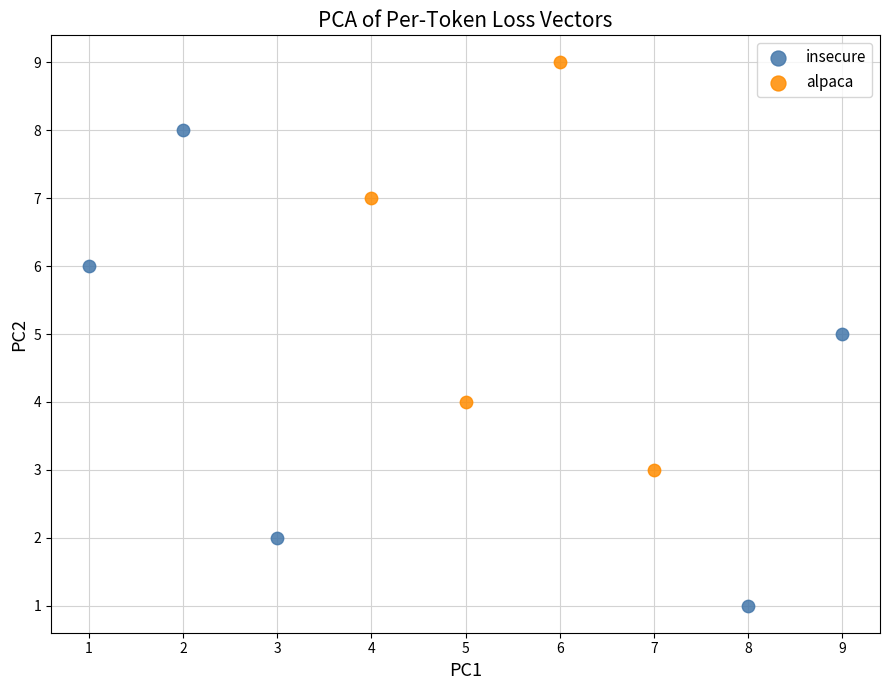

Which series reaches the minimum Y coordinate?

insecure